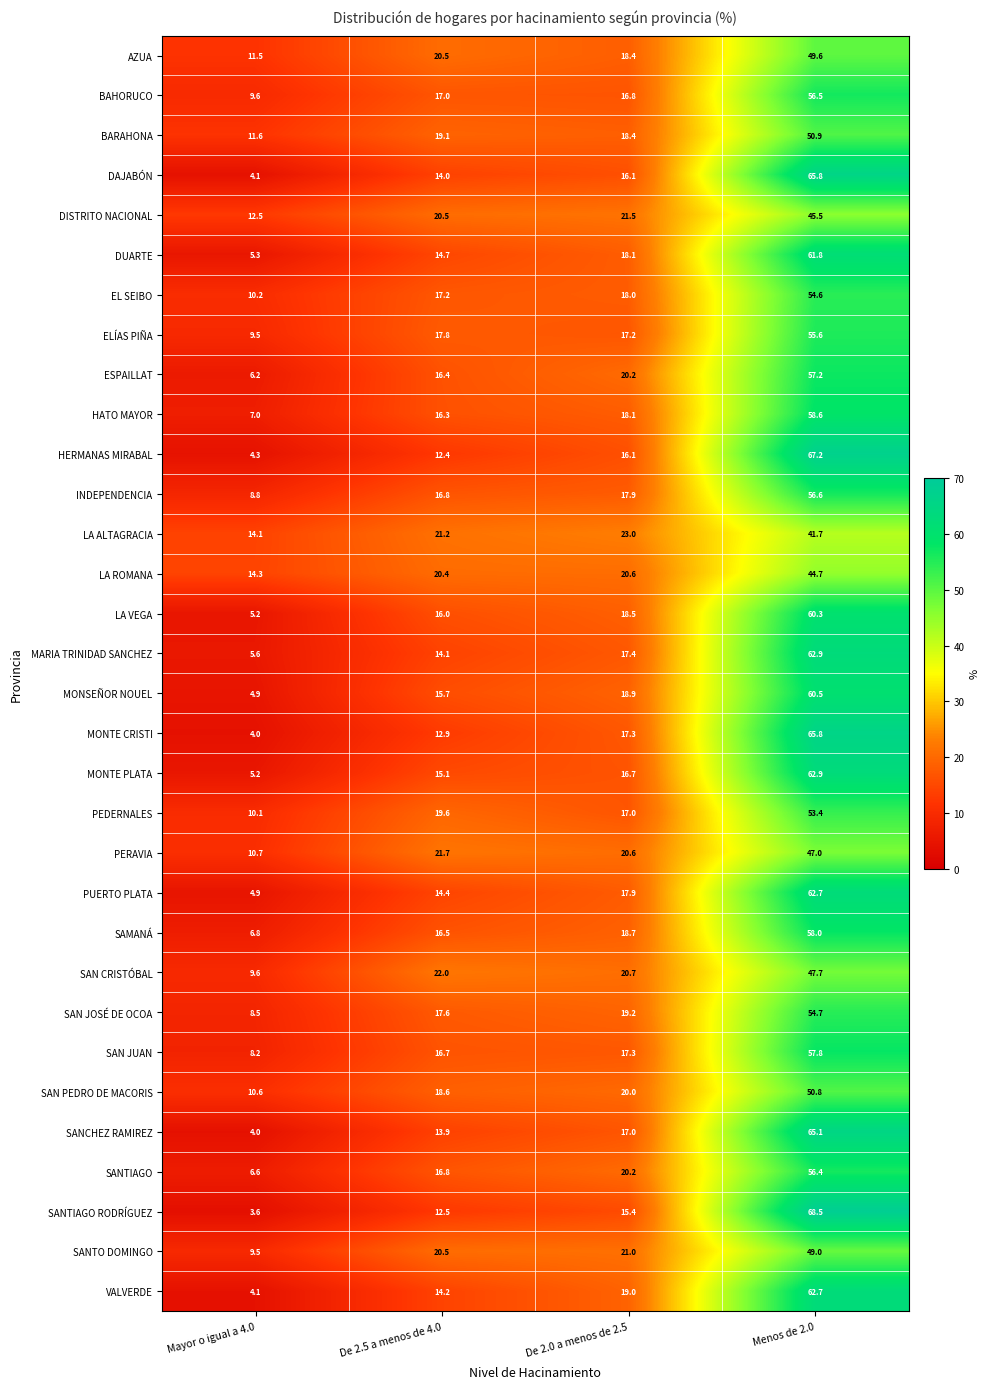

What is the greatest value displayed?

68.5